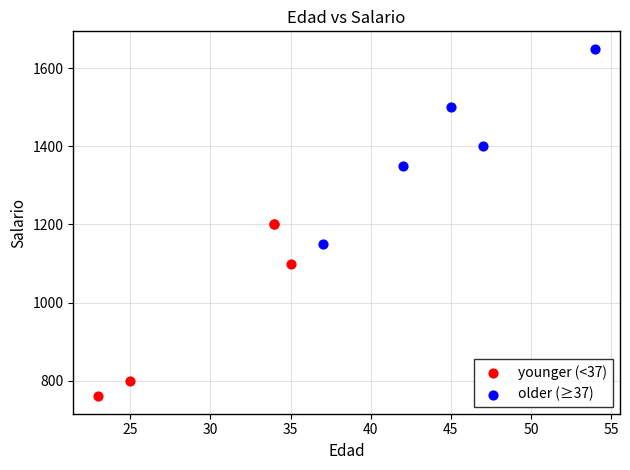

Which series contains the highest Y value?

older (≥37)